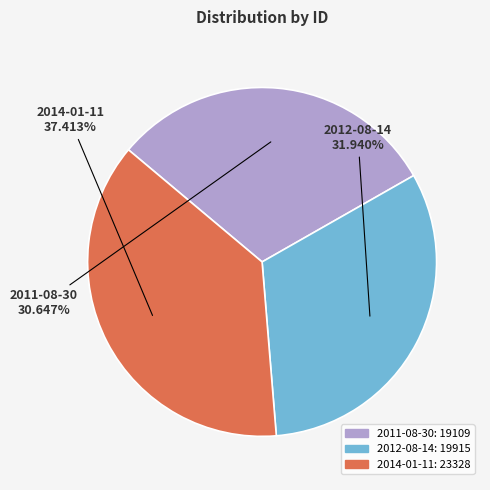

What is the total percentage of 2014-01-11 and 2012-08-14?

69.4%